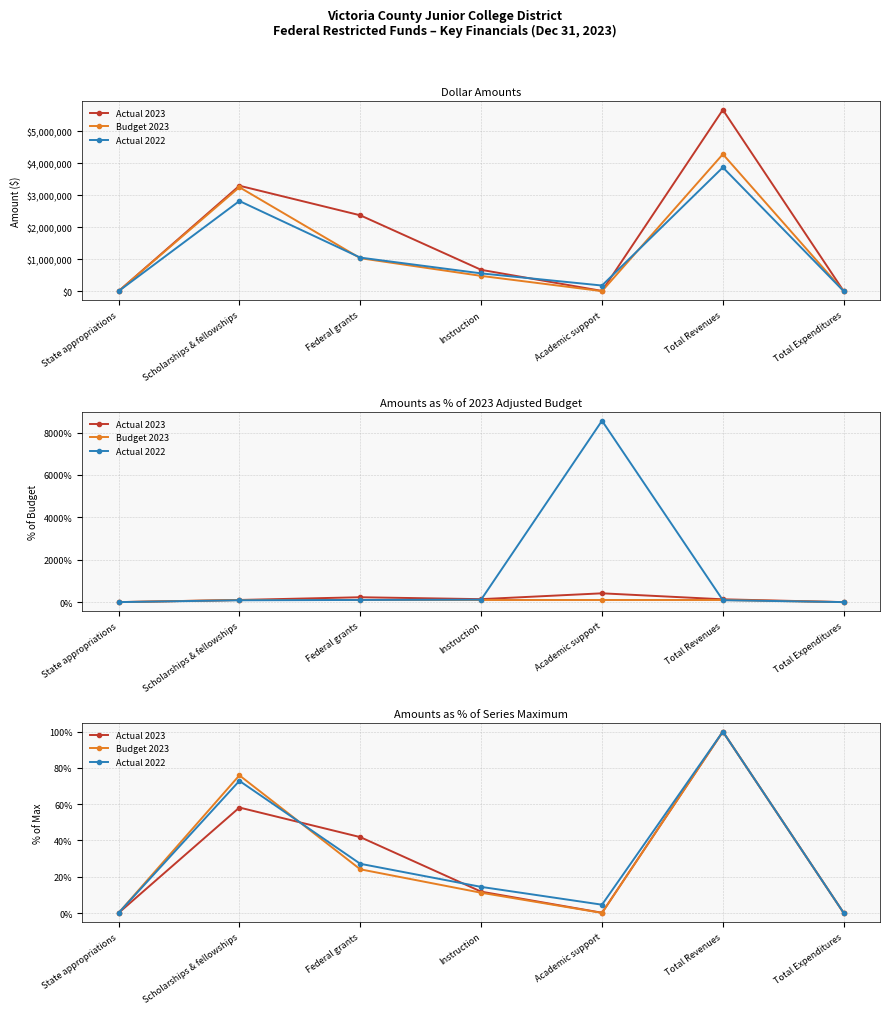

At Academic support, list the series in order from smallest to largest.

Budget 2023, Actual 2023, Actual 2022